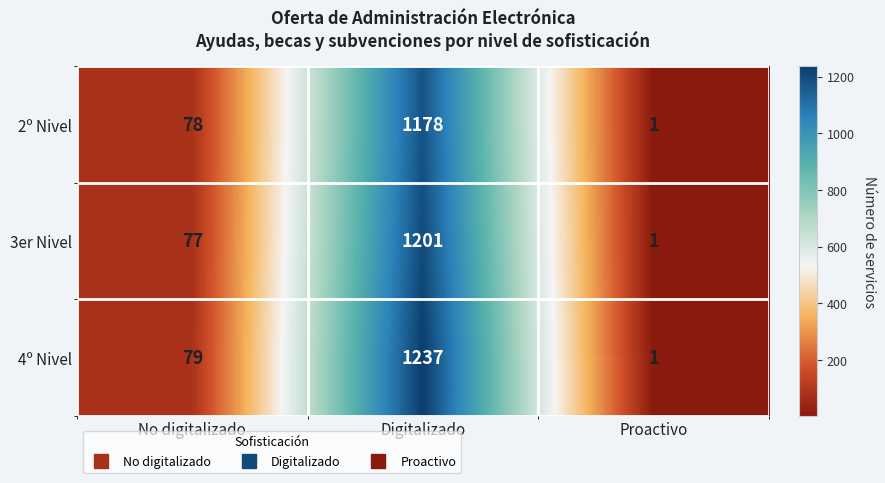

Count the number of categories in the chart.

3